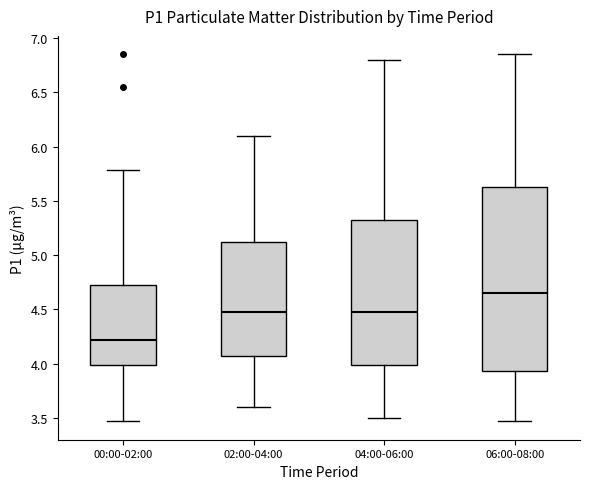

Comparing the boxes themselves (not the whiskers), which one is the tallest?

06:00-08:00